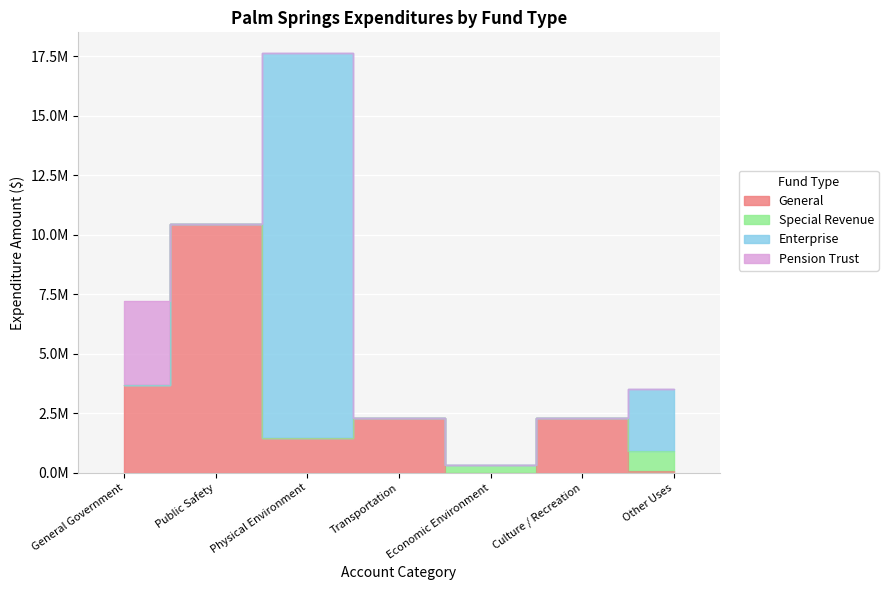

What is the sum of all Special Revenue values?

1190374